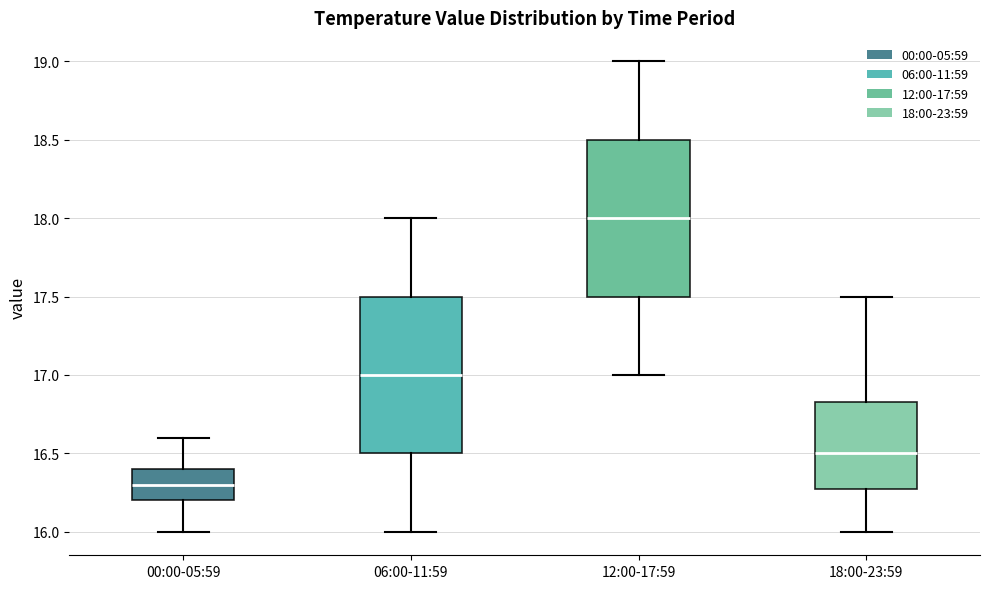

Reading left to right, transcribe this box plot: for each box, give where its median line is, the range the box spans, and where its two whiskers end, as read against the y-axis. The values are not printed on the chart, so give them approximately, as read against the axis.

00:00-05:59: median 16.30, box 16.20 to 16.40, whiskers 16.00 to 16.60
06:00-11:59: median 17.00, box 16.50 to 17.50, whiskers 16.00 to 18.00
12:00-17:59: median 18.00, box 17.50 to 18.50, whiskers 17.00 to 19.00
18:00-23:59: median 16.50, box 16.30 to 16.85, whiskers 16.00 to 17.50